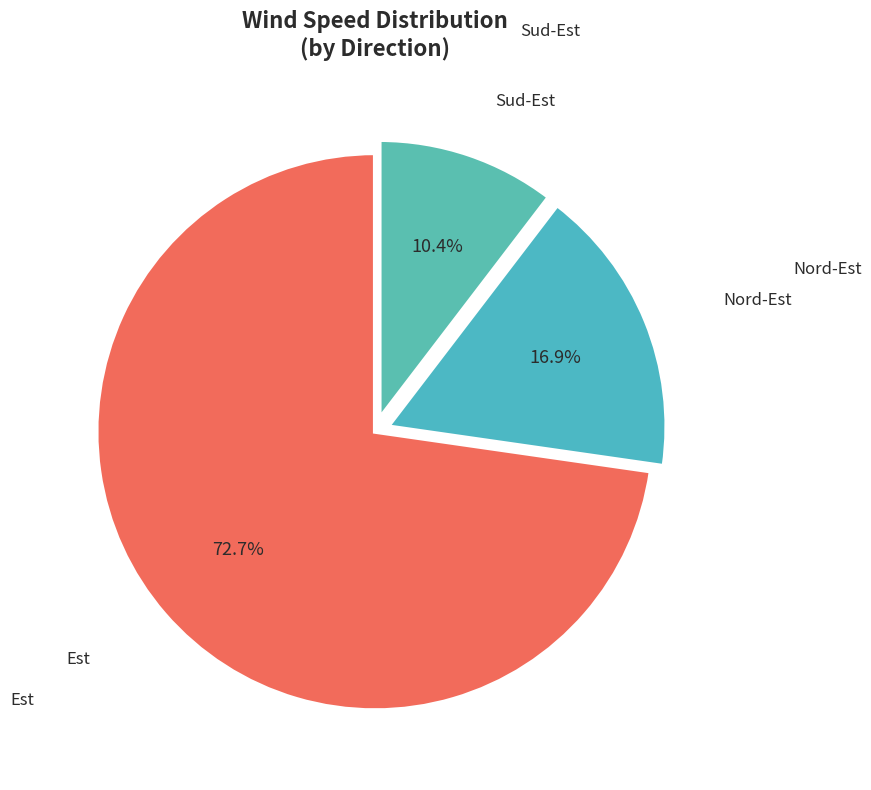

Which category has the biggest portion of the pie?

Est